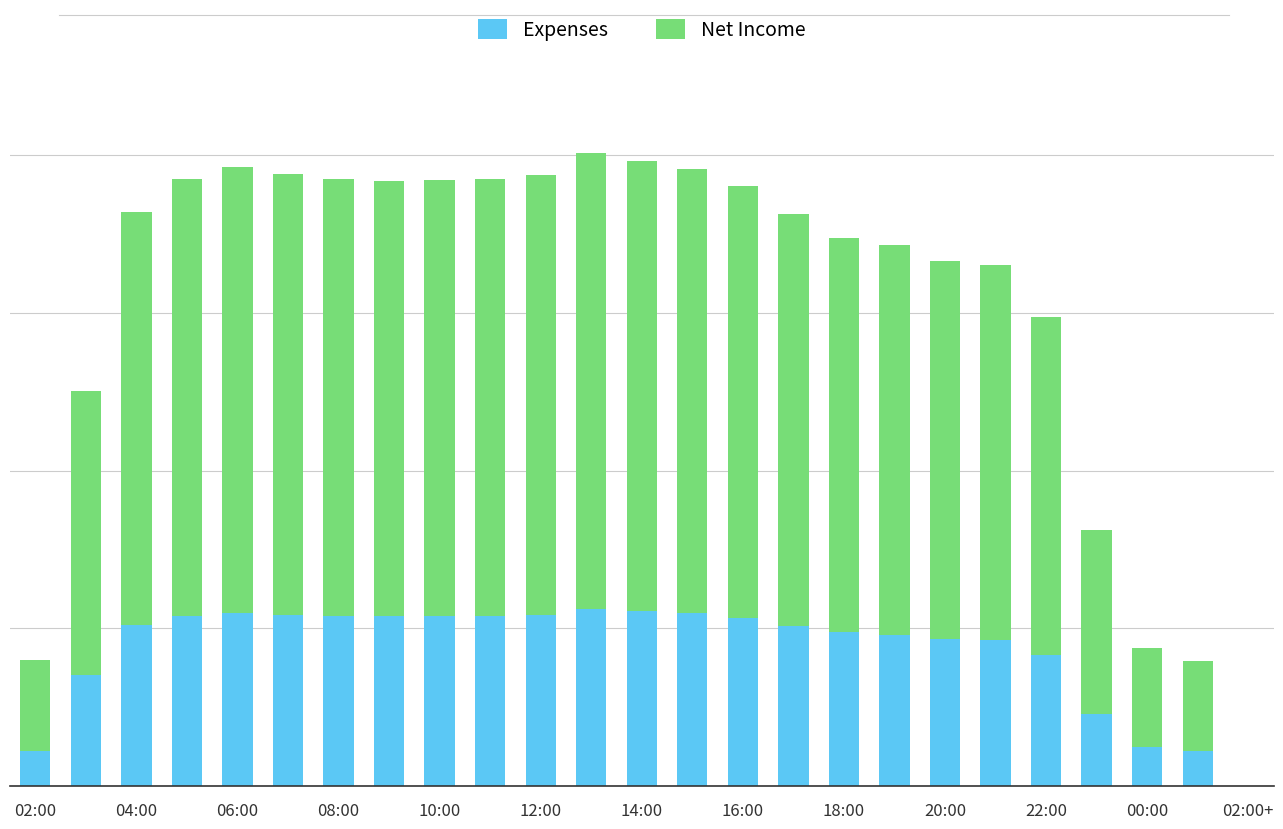

What is the label of the 25th bar from the right?

02:00